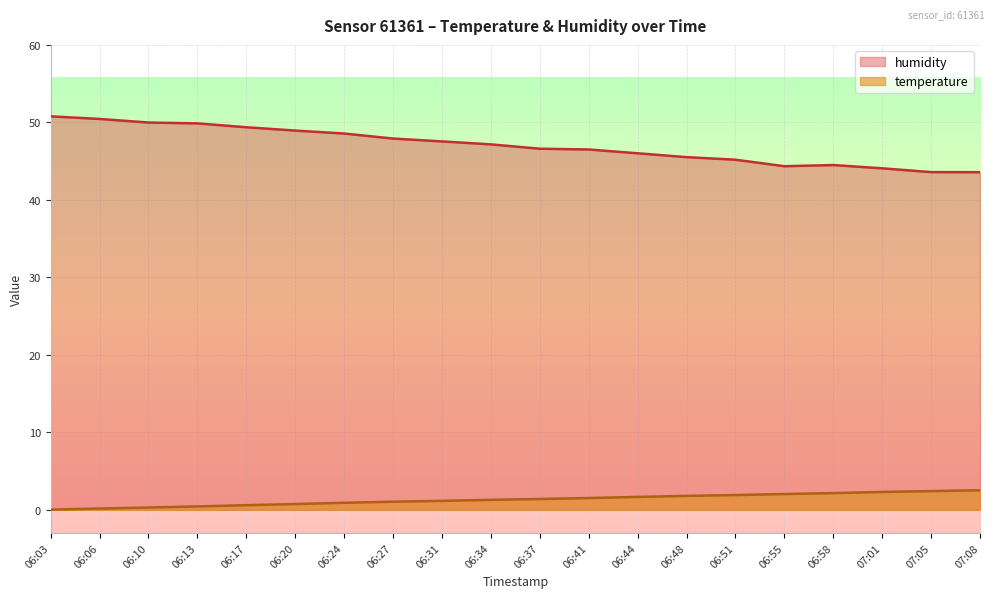

True or false: temperature and humidity cross at least once.

False